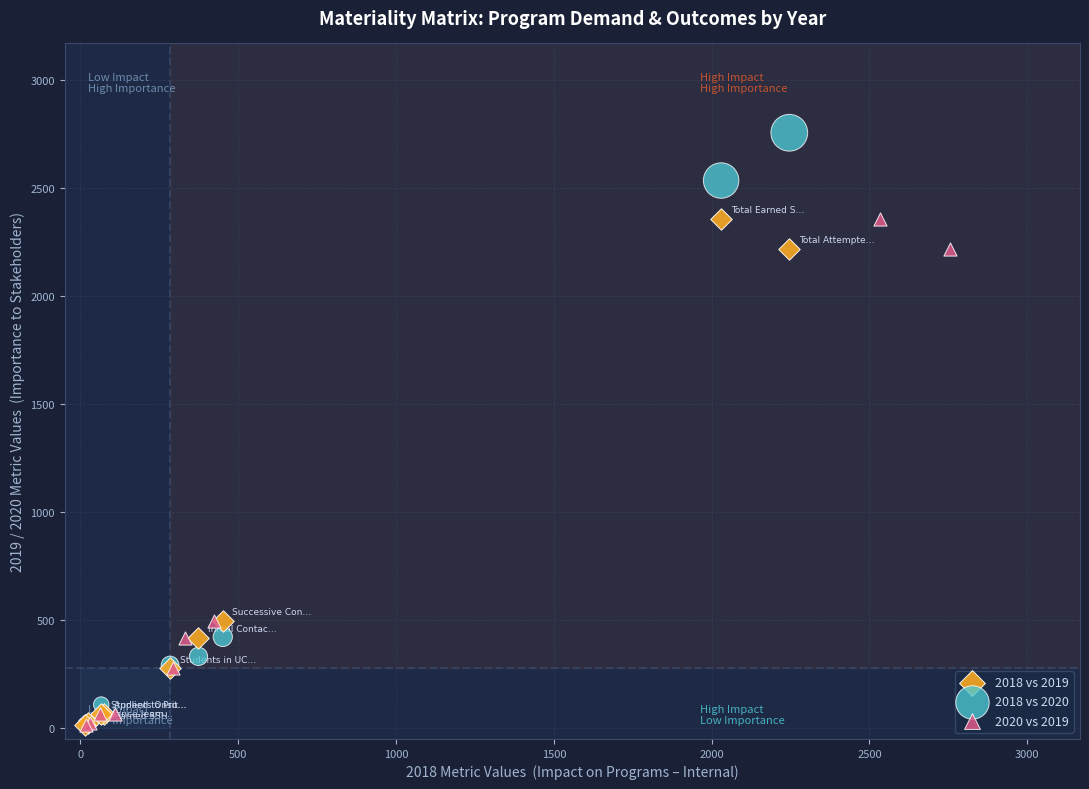

Which series contains the highest Y value?

2018 vs 2020